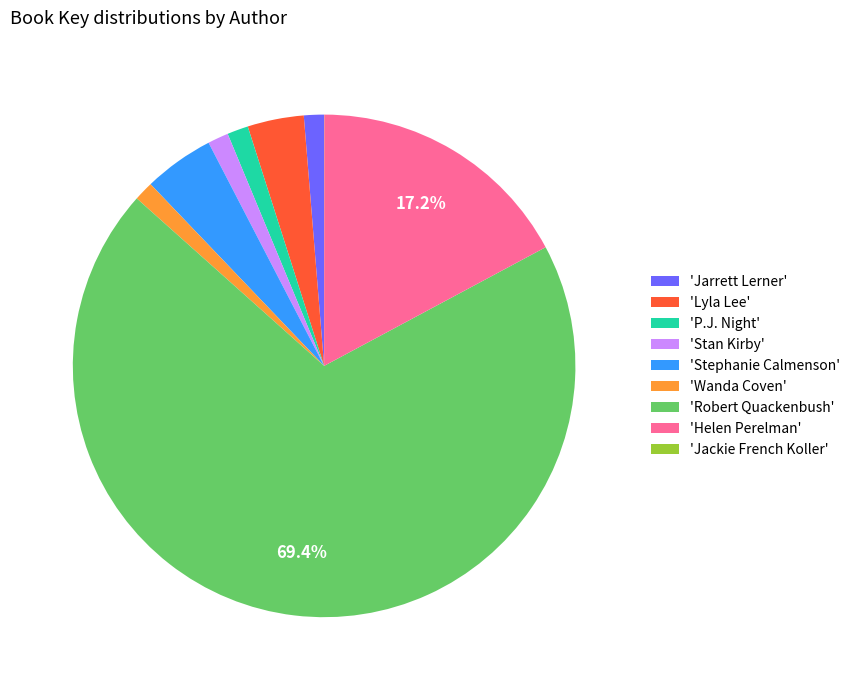

Which category accounts for the majority?

'Robert Quackenbush'